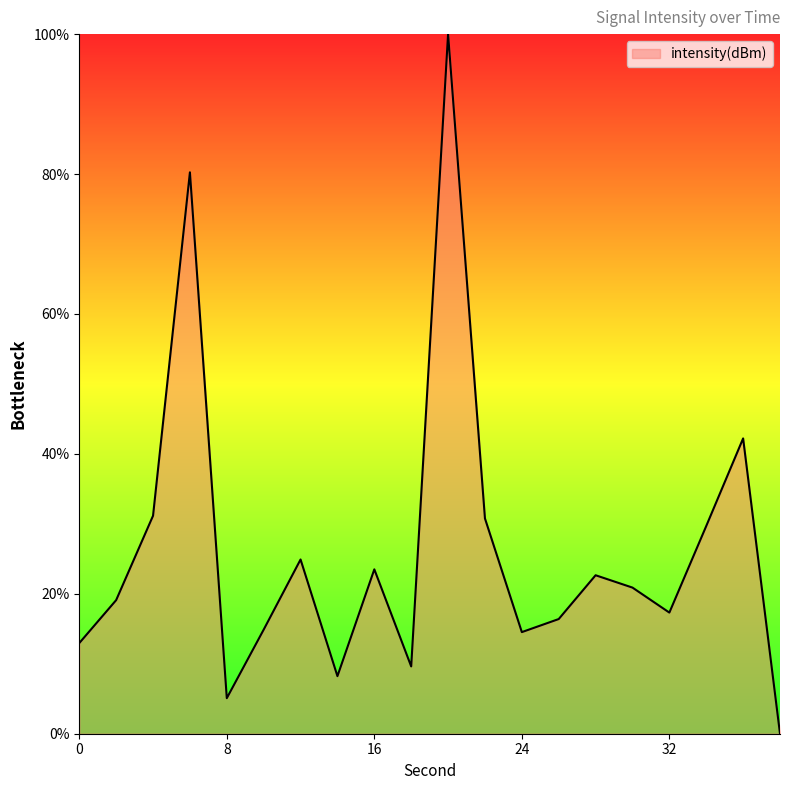

What is the greatest value displayed?

100.0